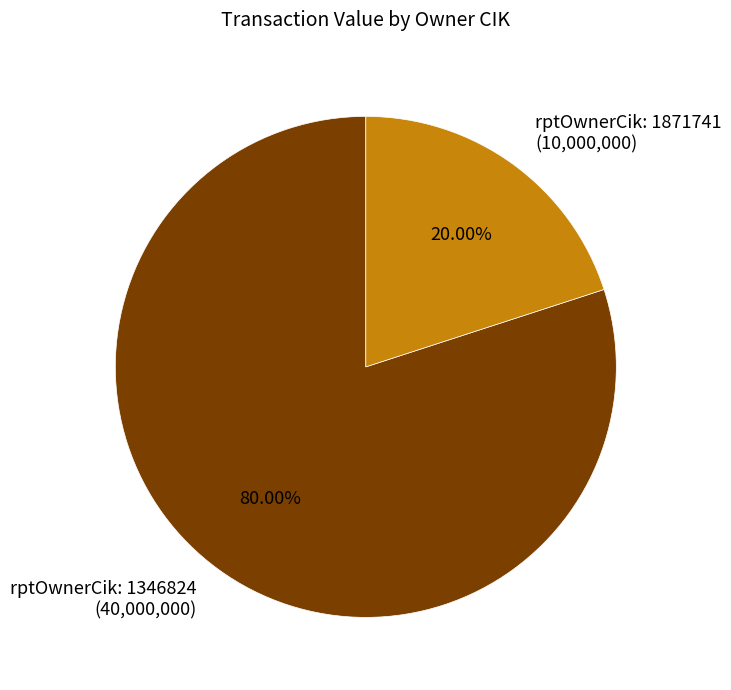

Rank the categories by value from highest to lowest.

rptOwnerCik: 1346824 (40,000,000), rptOwnerCik: 1871741 (10,000,000)